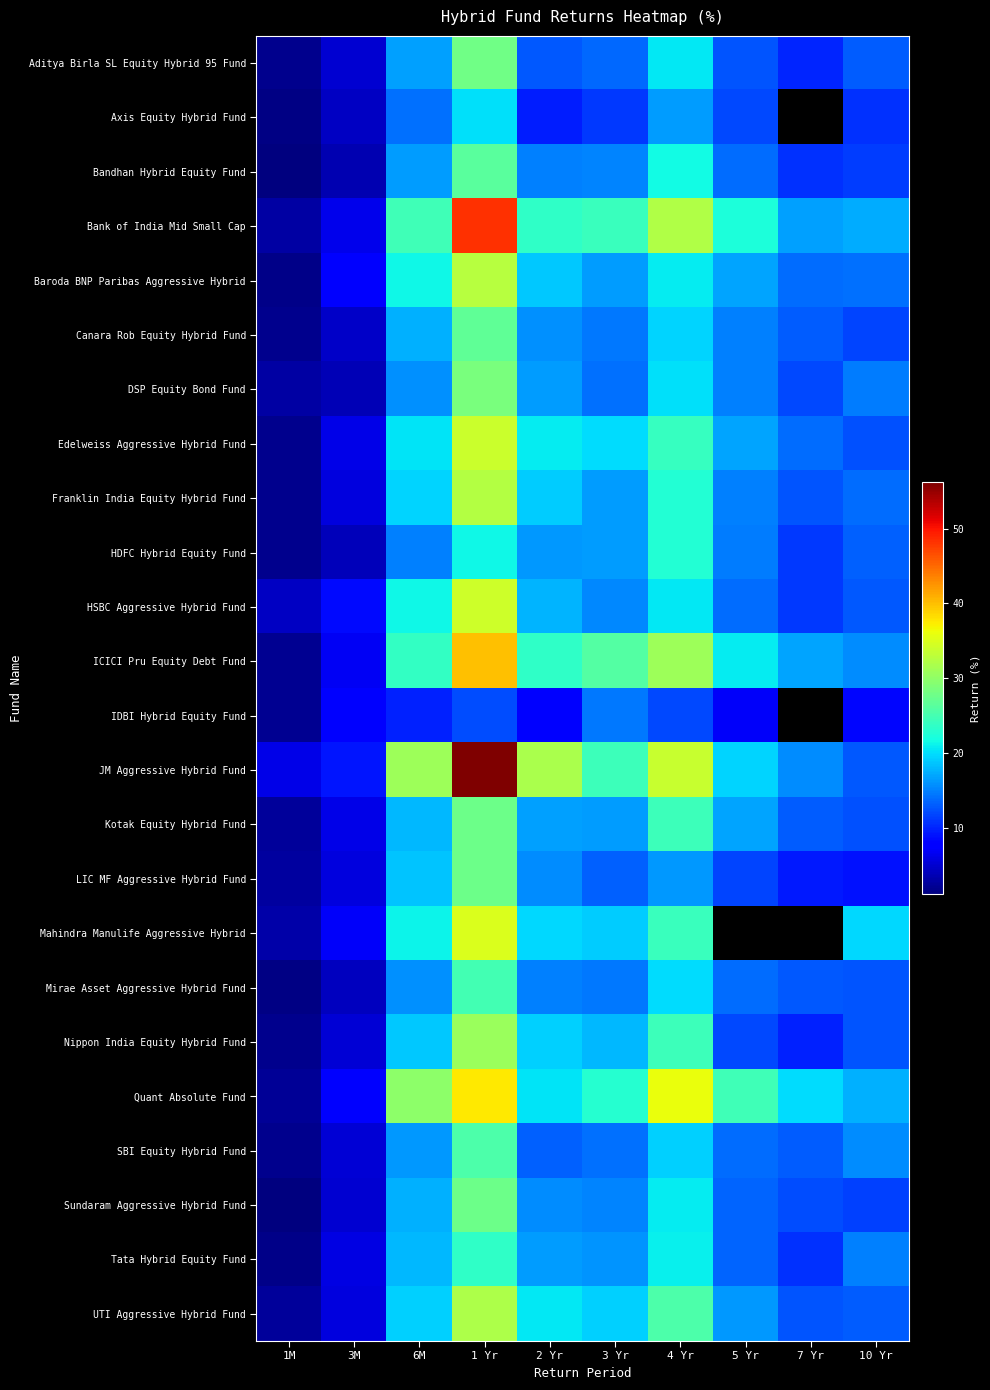

List the series in order of their overall mean, highest first.

Axis Equity Hybrid Fund, ICICI Pru Equity Debt Fund, Baroda BNP Paribas Aggressive Hybrid, Franklin India Equity Hybrid Fund, IDBI Hybrid Equity Fund, JM Aggressive Hybrid Fund, Mahindra Manulife Aggressive Hybrid, Quant Absolute Fund, Bank of India Mid Small Cap, Edelweiss Aggressive Hybrid Fund, UTI Aggressive Hybrid Fund, HSBC Aggressive Hybrid Fund, Kotak Equity Hybrid Fund, Nippon India Equity Hybrid Fund, DSP Equity Bond Fund, Tata Hybrid Equity Fund, Sundaram Aggressive Hybrid Fund, Canara Rob Equity Hybrid Fund, SBI Equity Hybrid Fund, HDFC Hybrid Equity Fund, Bandhan Hybrid Equity Fund, Mirae Asset Aggressive Hybrid Fund, Aditya Birla SL Equity Hybrid 95 Fund, LIC MF Aggressive Hybrid Fund